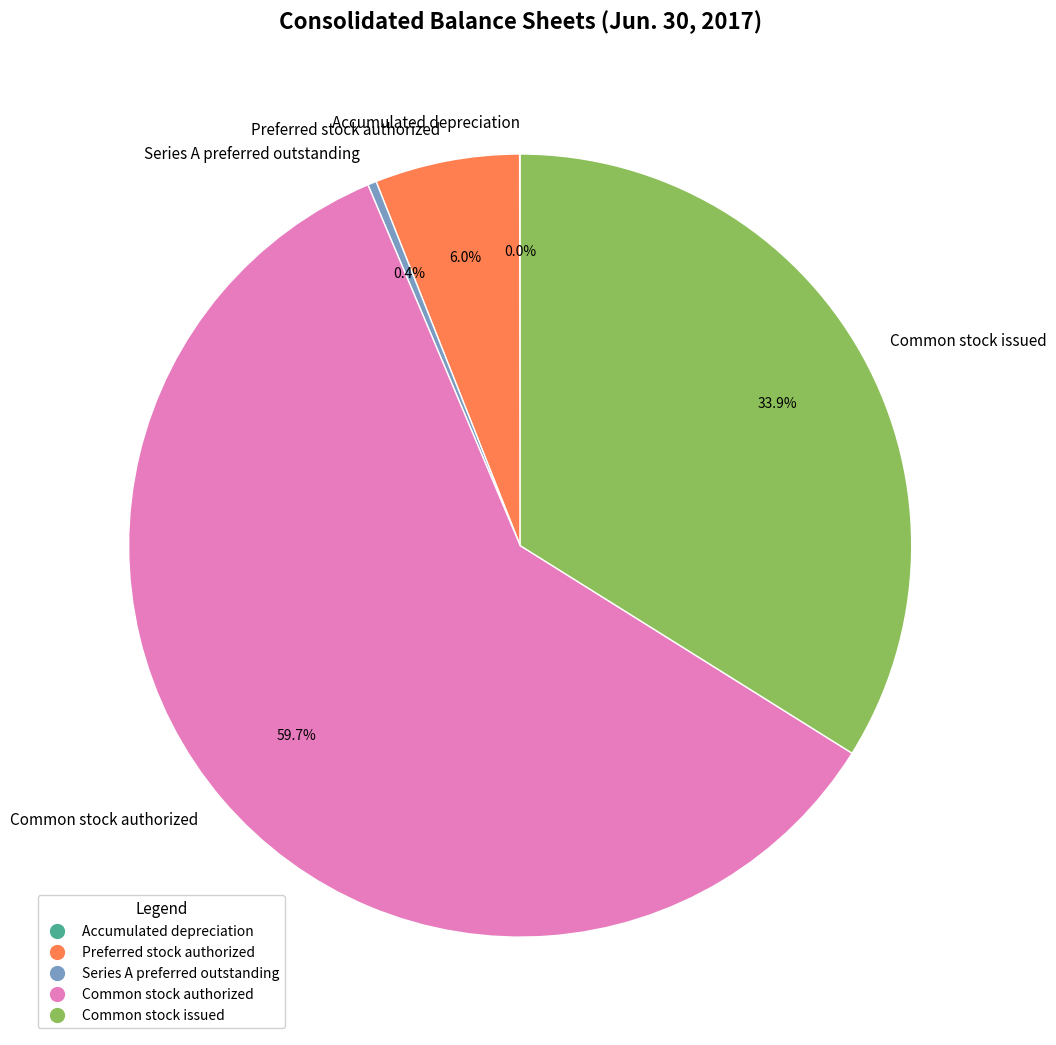

Combined, do Preferred stock authorized and Common stock authorized account for over 50%?

Yes